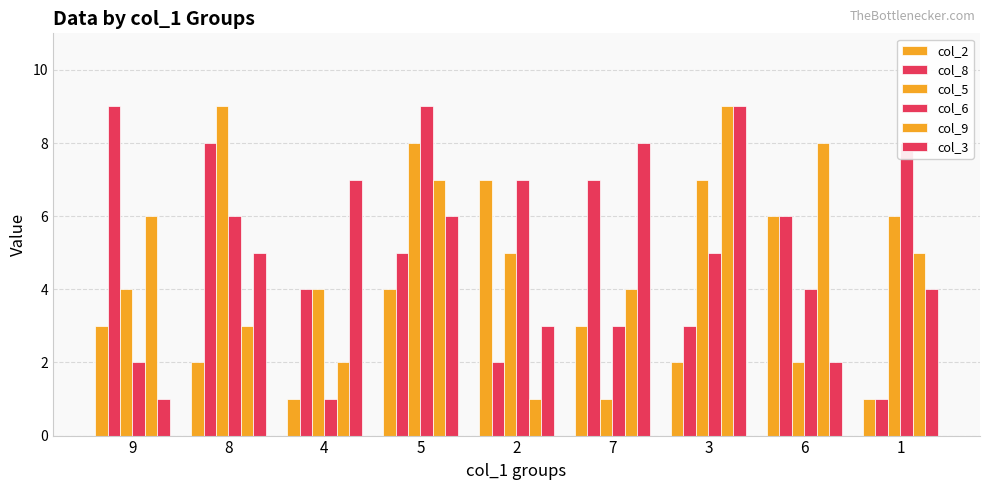

True or false: col_6 has a value of 5 at 7.

False